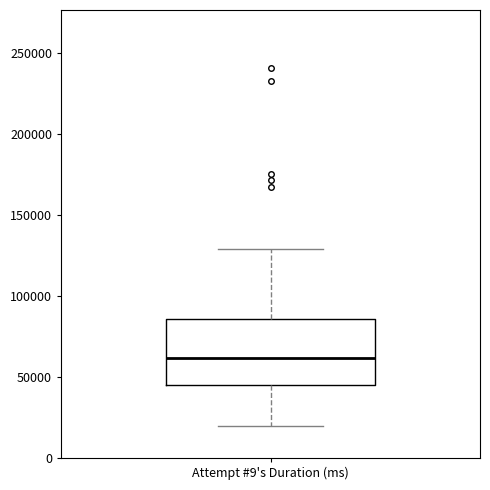

Where does the median line of the box for Attempt #9's Duration (ms) sit on the y-axis? The values are not printed on the chart, so give them approximately, as read against the axis.

60000